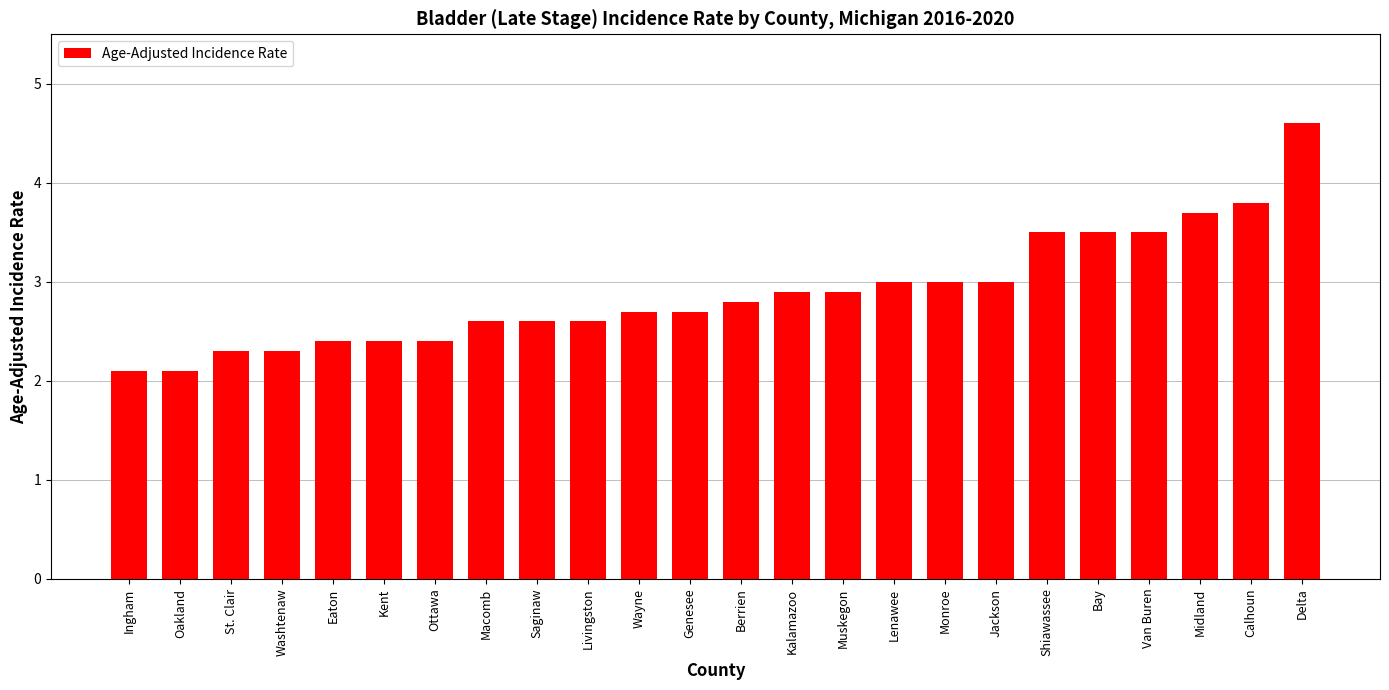

True or false: the data shows 2.9 at Muskegon.

True